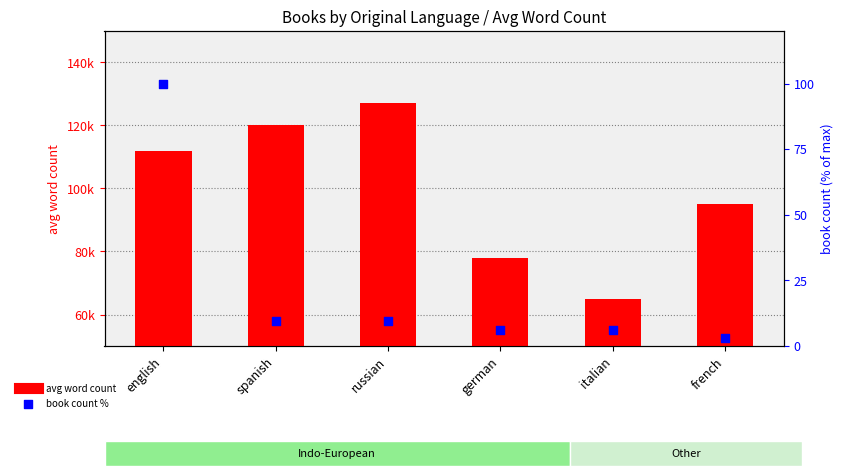

What are all the series names shown in the legend?

avg word count, book count %